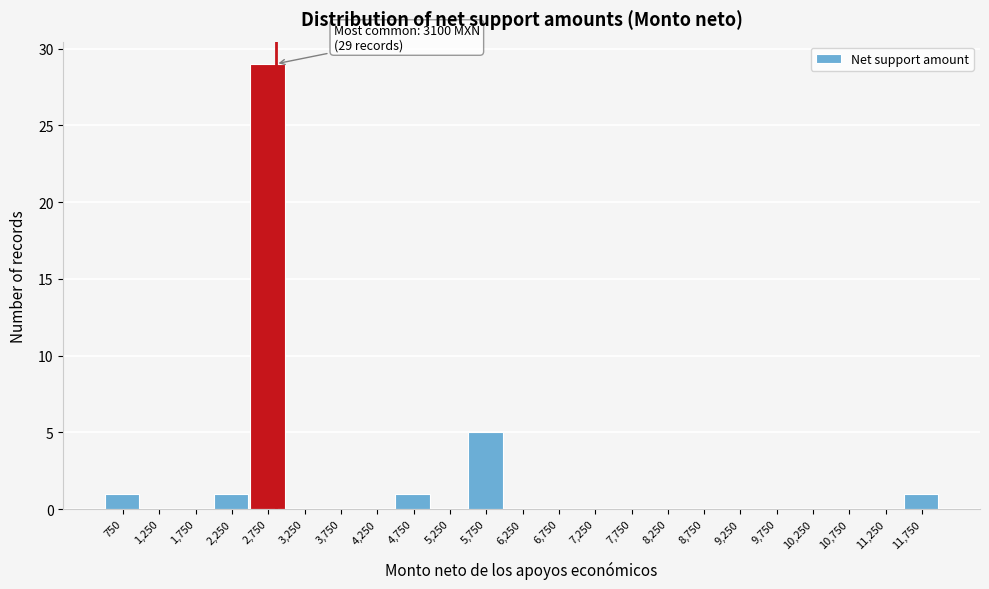

Reading left to right, extract all data points from this chart.

750=1	1,250=0	1,750=0	2,250=1	2,750=29	3,250=0	3,750=0	4,250=0	4,750=1	5,250=0	5,750=5	6,250=0	6,750=0	7,250=0	7,750=0	8,250=0	8,750=0	9,250=0	9,750=0	10,250=0	10,750=0	11,250=0	11,750=1